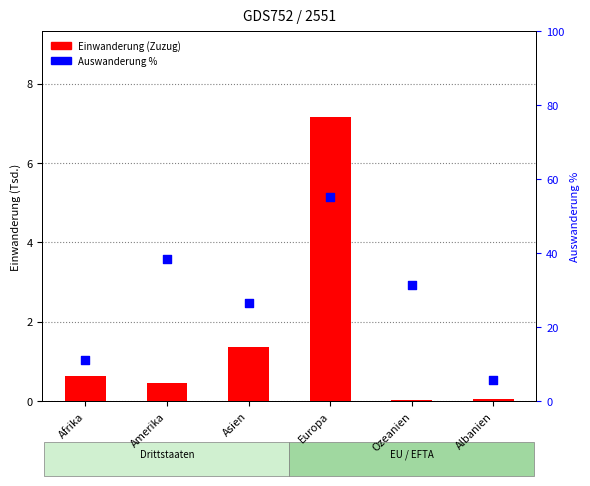

Which series has the largest total across all categories?

Auswanderung %